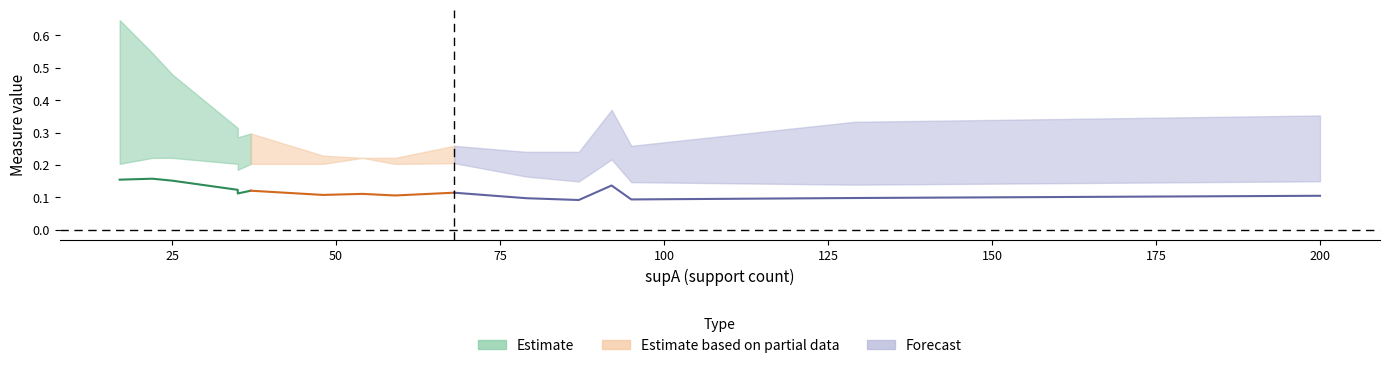

True or false: condAB has more than 0 interior local peaks.

True